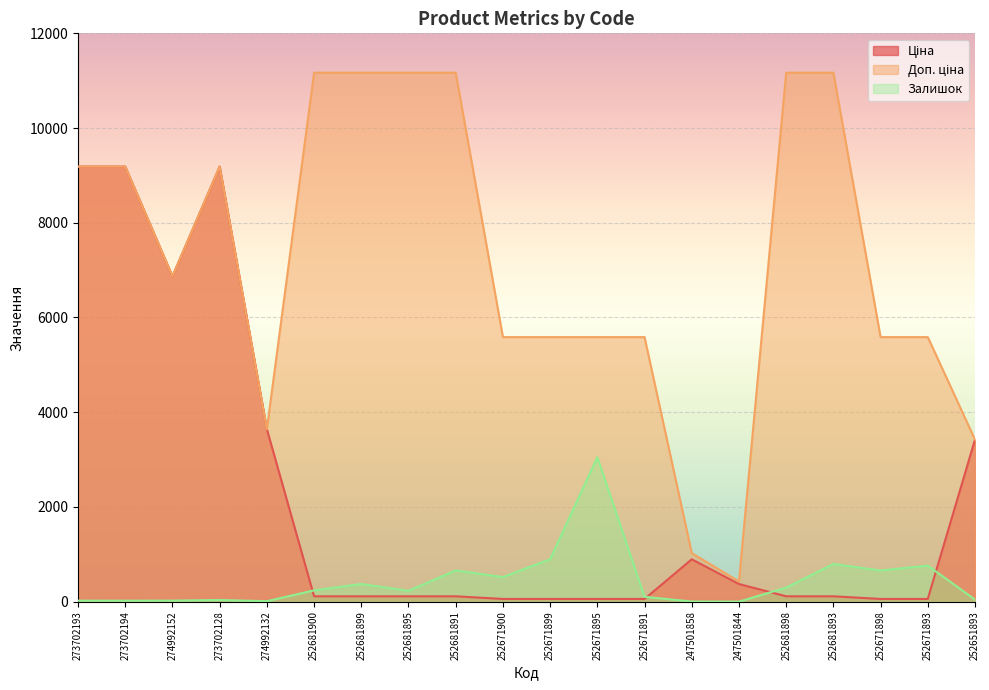

Does the chart display data point markers on the line(s)?

No